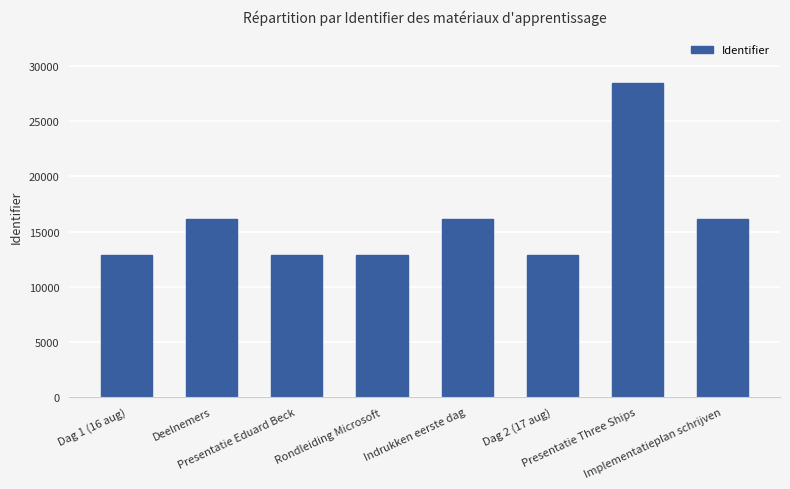

What is the label of the 3rd bar from the left?

Presentatie Eduard Beck